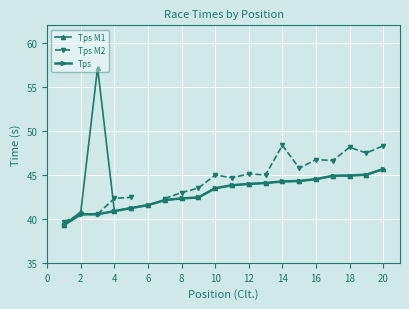

Which series has the largest range (max minus min)?

Tps M1